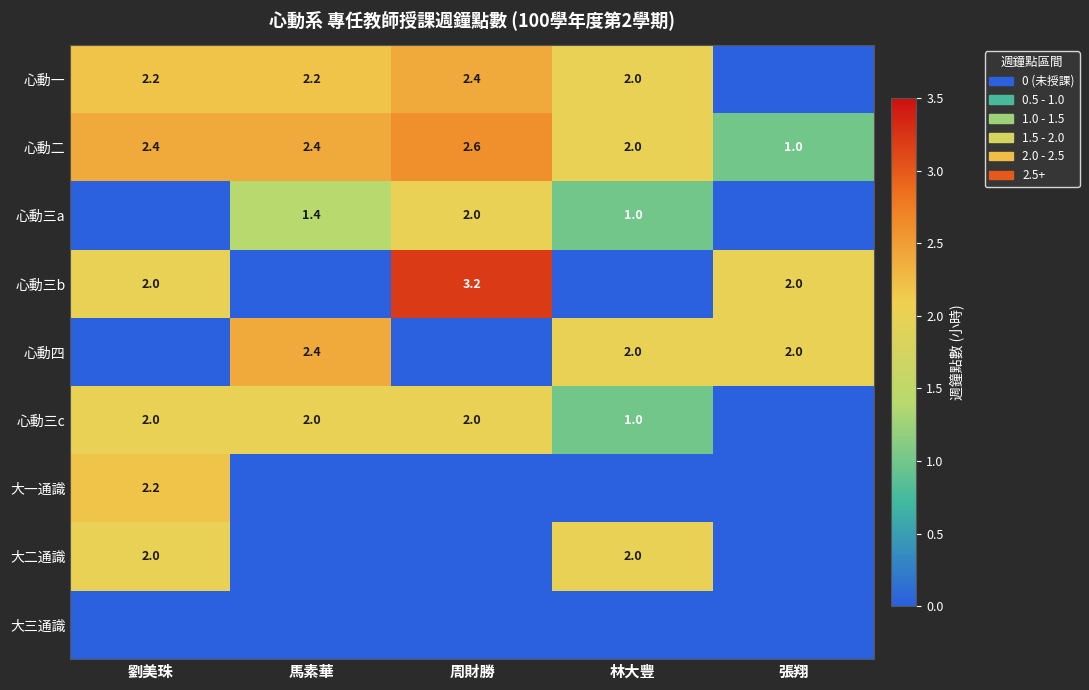

What is the sum of all 心動二 values?

10.4